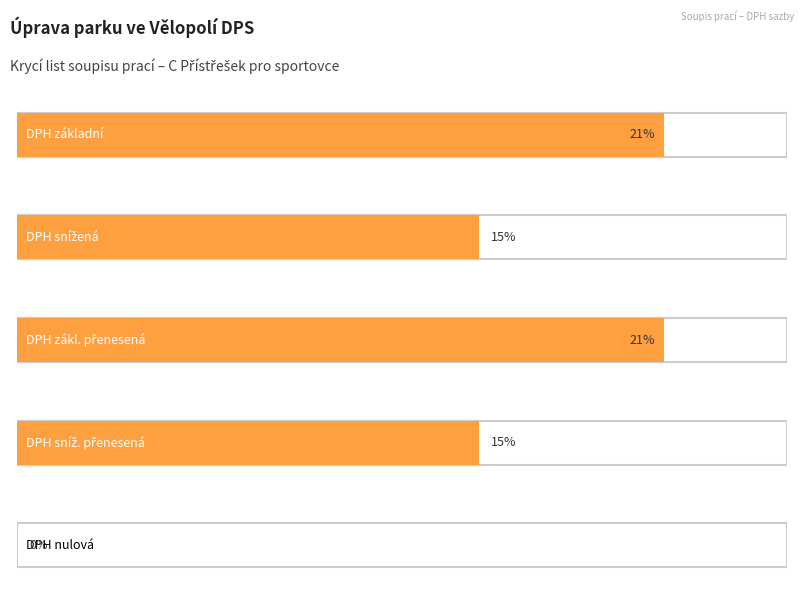

What is the total value across all series at Sazba daně?

0.7